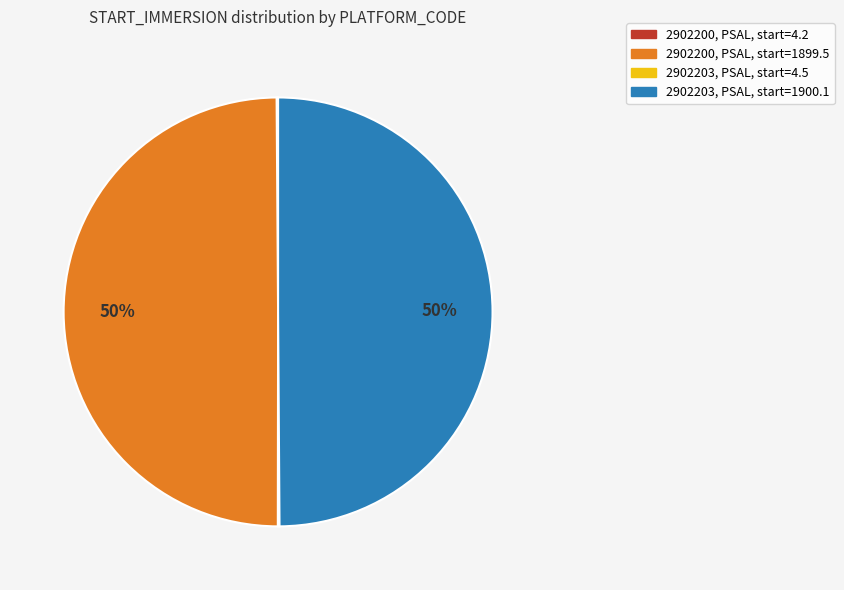

Is the sum of 2902200, PSAL, start=1899.5 and 2902203, PSAL, start=1900.1 greater than half?

Yes